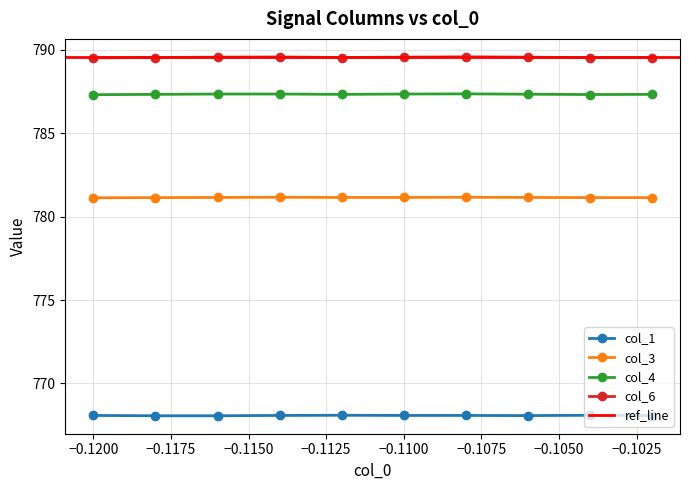

What is the minimum value for col_4?

787.3